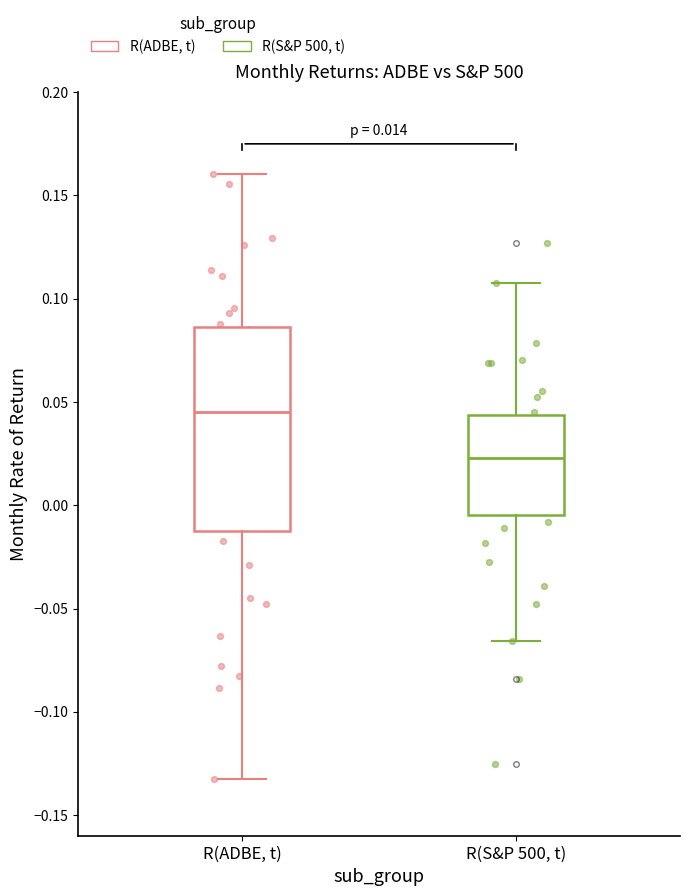

Which box's median line is the lowest?

R(S&P 500, t)